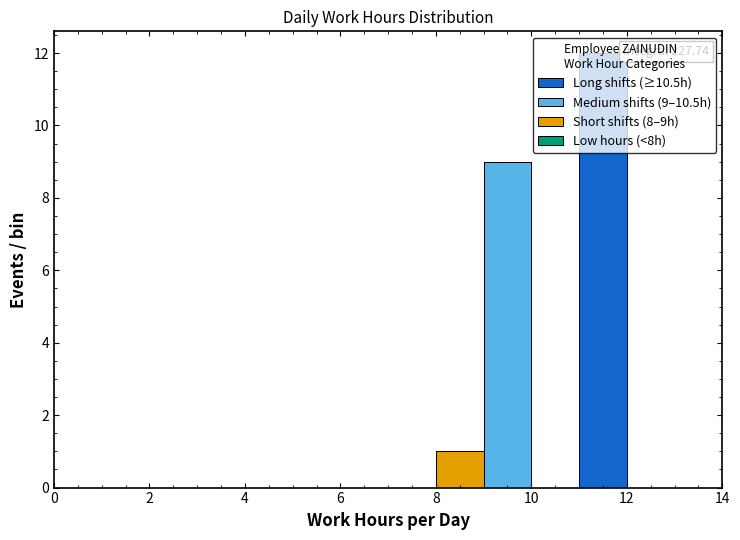

Which range on the x-axis has the tallest stacked bar (by total height)?

11 to 12